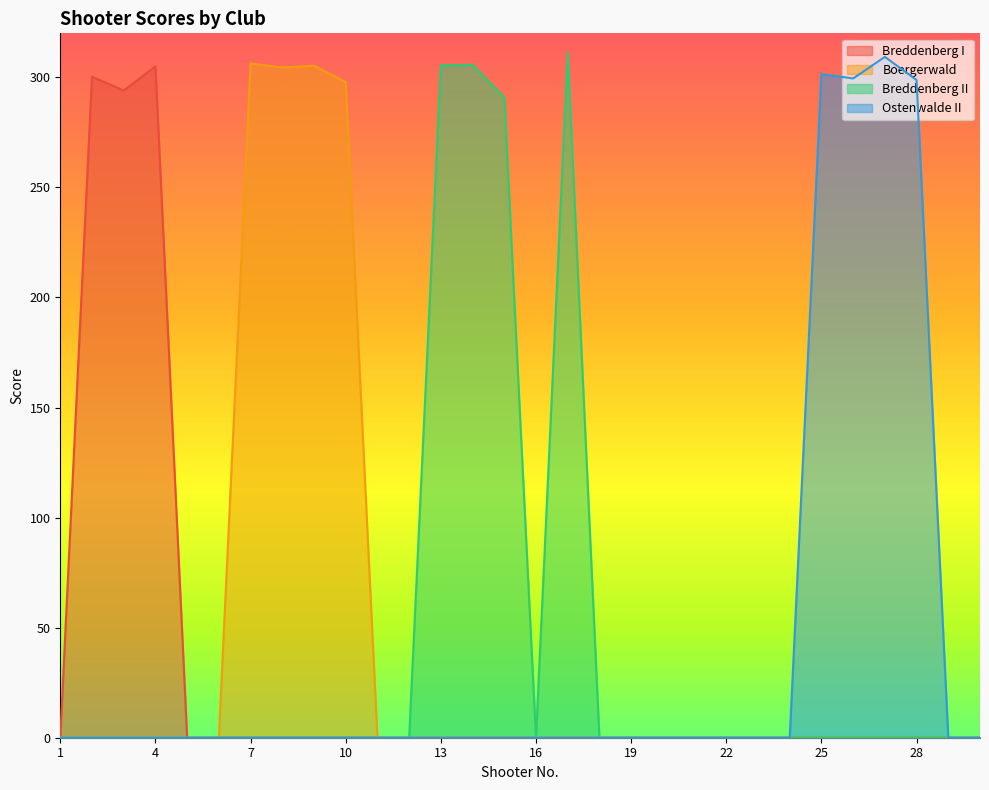

Reading left to right, list all the values displayed in this chart.

Breddenberg I: 1=0.0	2=300.3	3=294.0	4=305.0	5=0.0	6=0.0	7=0.0	8=0.0	9=0.0	10=0.0	11=0.0	12=0.0	13=0.0	14=0.0	15=0.0	16=0.0	17=0.0	18=0.0	19=0.0	20=0.0	21=0.0	22=0.0	23=0.0	24=0.0	25=0.0	26=0.0	27=0.0	28=0.0	29=0.0	30=0.0
Boergerwald: 1=0.0	2=0.0	3=0.0	4=0.0	5=0.0	6=0.0	7=306.3	8=304.5	9=305.3	10=297.8	11=0.0	12=0.0	13=0.0	14=0.0	15=0.0	16=0.0	17=0.0	18=0.0	19=0.0	20=0.0	21=0.0	22=0.0	23=0.0	24=0.0	25=0.0	26=0.0	27=0.0	28=0.0	29=0.0	30=0.0
Breddenberg II: 1=0.0	2=0.0	3=0.0	4=0.0	5=0.0	6=0.0	7=0.0	8=0.0	9=0.0	10=0.0	11=0.0	12=0.0	13=305.5	14=305.7	15=290.9	16=0.0	17=311.2	18=0.0	19=0.0	20=0.0	21=0.0	22=0.0	23=0.0	24=0.0	25=0.0	26=0.0	27=0.0	28=0.0	29=0.0	30=0.0
Ostenwalde II: 1=0.0	2=0.0	3=0.0	4=0.0	5=0.0	6=0.0	7=0.0	8=0.0	9=0.0	10=0.0	11=0.0	12=0.0	13=0.0	14=0.0	15=0.0	16=0.0	17=0.0	18=0.0	19=0.0	20=0.0	21=0.0	22=0.0	23=0.0	24=0.0	25=301.5	26=299.5	27=309.3	28=298.8	29=0.0	30=0.0